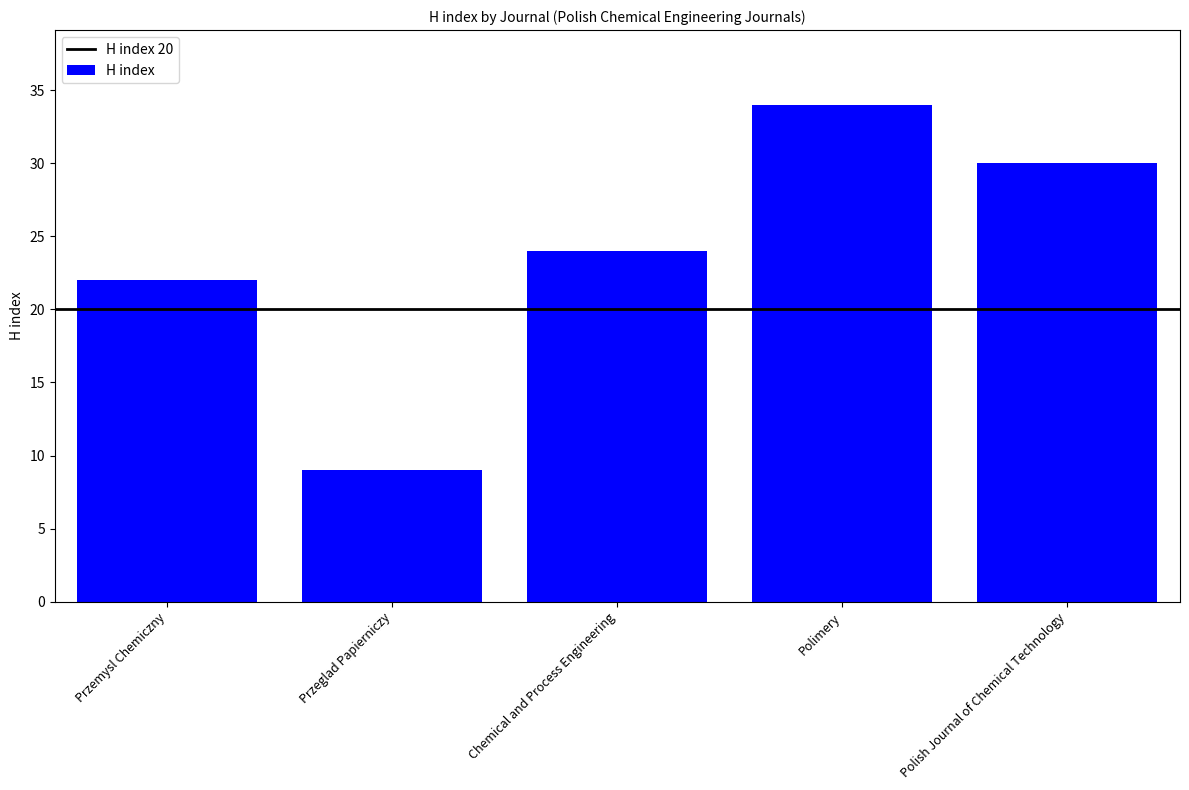

Reading right to left, extract all data points from this chart.

Polish Journal of Chemical Technology=30	Polimery=34	Chemical and Process Engineering=24	Przeglad Papierniczy=9	Przemysl Chemiczny=22